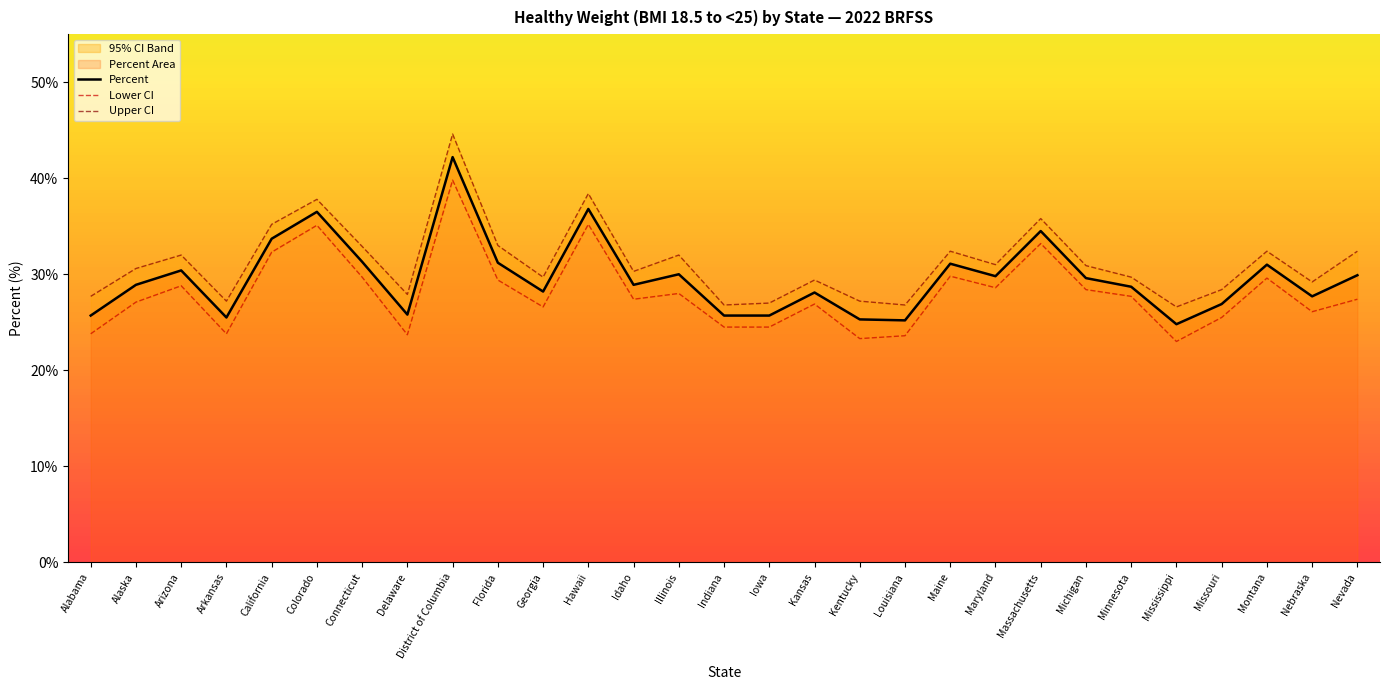

At which label does Upper CI first exceed 30?

Alaska